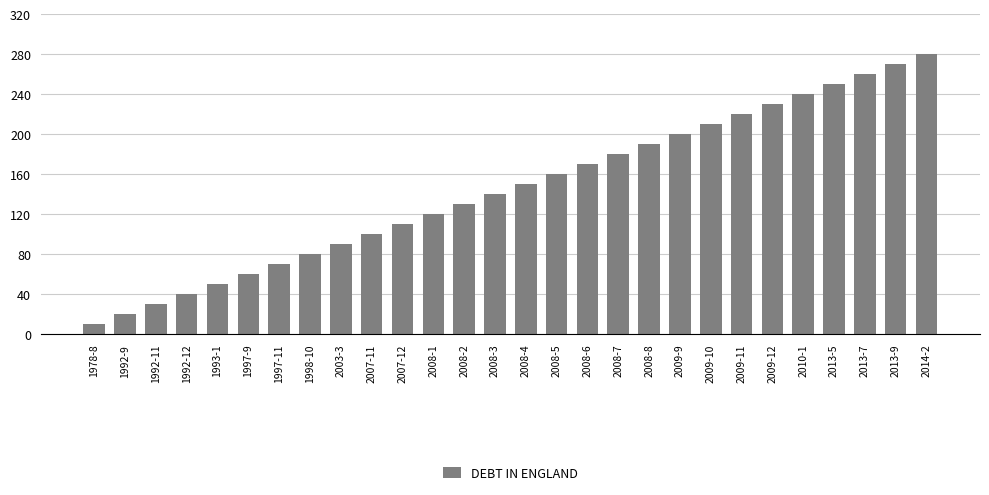

What is the label of the 15th bar from the left?

2008-4